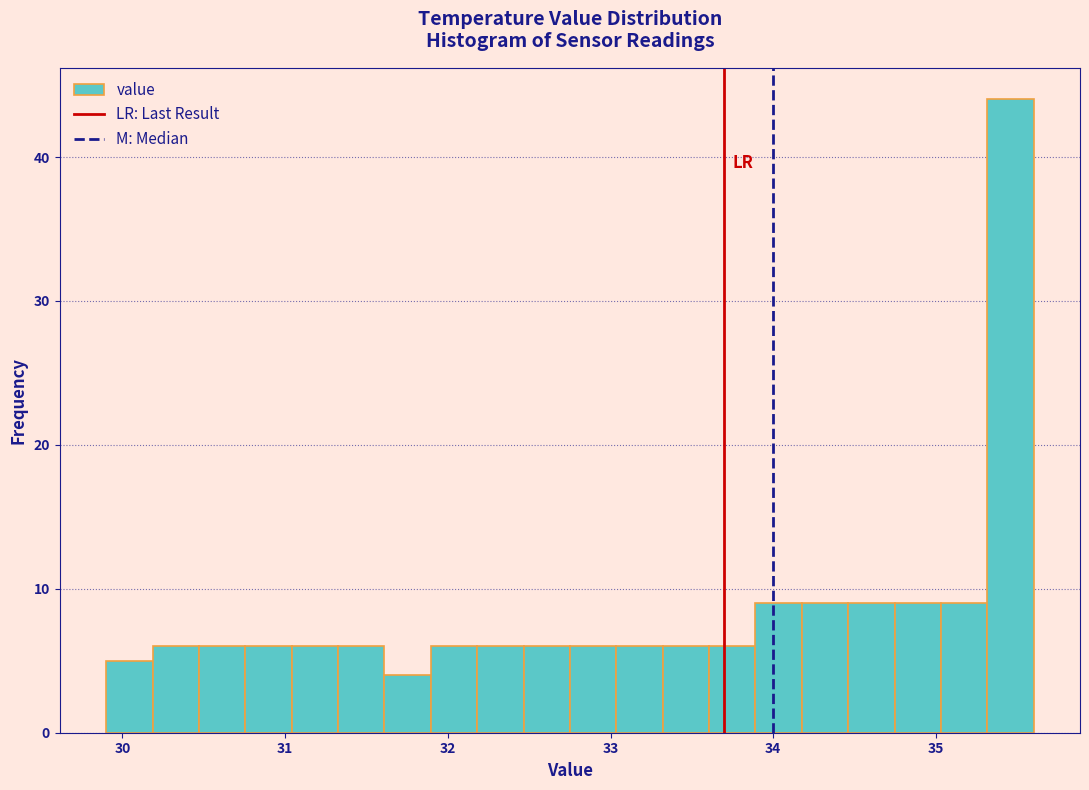

Read against the x-axis, roughly where is the centre of the tallest bar?

35.5